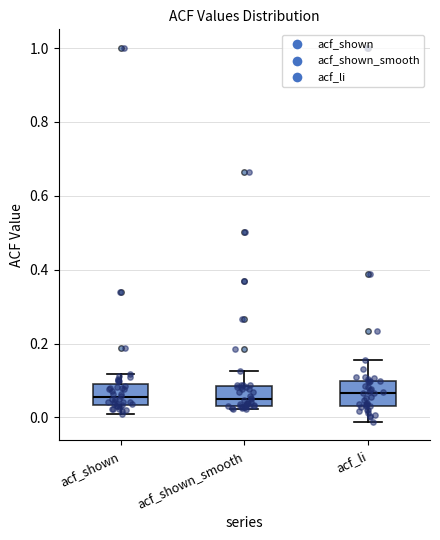

Reading left to right, transcribe this box plot: for each box, give where its median line is, the range the box spans, and where its two whiskers end, as read against the y-axis. The values are not printed on the chart, so give them approximately, as read against the axis.

acf_shown: median 0.06, box 0.04 to 0.08, whiskers 0.00 to 0.12
acf_shown_smooth: median 0.04 (just above the box's lower edge), box 0.04 to 0.08, whiskers 0.02 to 0.12
acf_li: median 0.06, box 0.04 to 0.10, whiskers -0.02 to 0.16